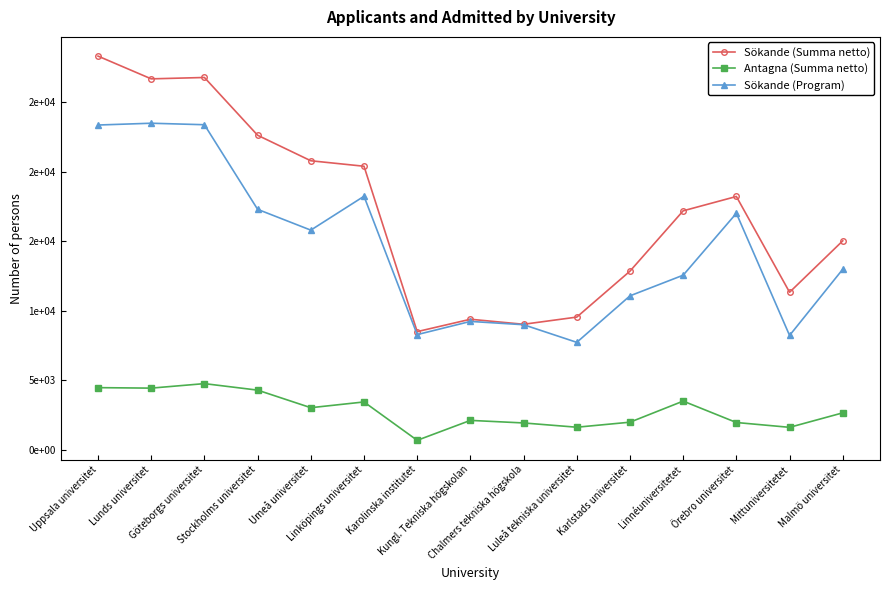

Reading left to right, transcribe all the data shown in this chart.

Sökande (Summa netto): Uppsala universitet=28339	Lunds universitet=26701	Göteborgs universitet=26800	Stockholms universitet=22642	Umeå universitet=20805	Linköpings universitet=20411	Karolinska institutet=8507	Kungl. Tekniska högskolan=9398	Chalmers tekniska högskola=9036	Luleå tekniska universitet=9553	Karlstads universitet=12861	Linnéuniversitetet=17202	Örebro universitet=18235	Mittuniversitetet=11341	Malmö universitet=15043
Antagna (Summa netto): Uppsala universitet=4475	Lunds universitet=4440	Göteborgs universitet=4764	Stockholms universitet=4296	Umeå universitet=3031	Linköpings universitet=3445	Karolinska institutet=683	Kungl. Tekniska högskolan=2118	Chalmers tekniska högskola=1933	Luleå tekniska universitet=1626	Karlstads universitet=1988	Linnéuniversitetet=3506	Örebro universitet=1965	Mittuniversitetet=1618	Malmö universitet=2660
Sökande (Program): Uppsala universitet=23378	Lunds universitet=23507	Göteborgs universitet=23399	Stockholms universitet=17309	Umeå universitet=15812	Linköpings universitet=18250	Karolinska institutet=8293	Kungl. Tekniska högskolan=9242	Chalmers tekniska högskola=9004	Luleå tekniska universitet=7735	Karlstads universitet=11083	Linnéuniversitetet=12569	Örebro universitet=17026	Mittuniversitetet=8232	Malmö universitet=12998